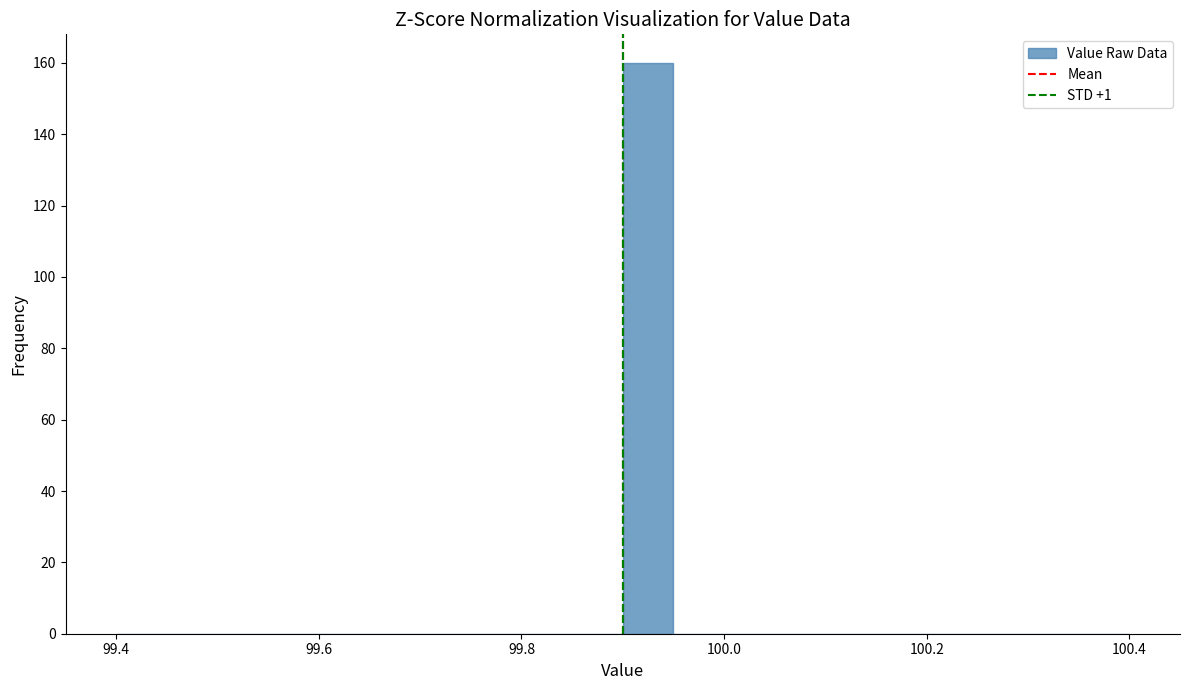

Read against the x-axis, roughly where is the centre of the tallest bar?

99.92